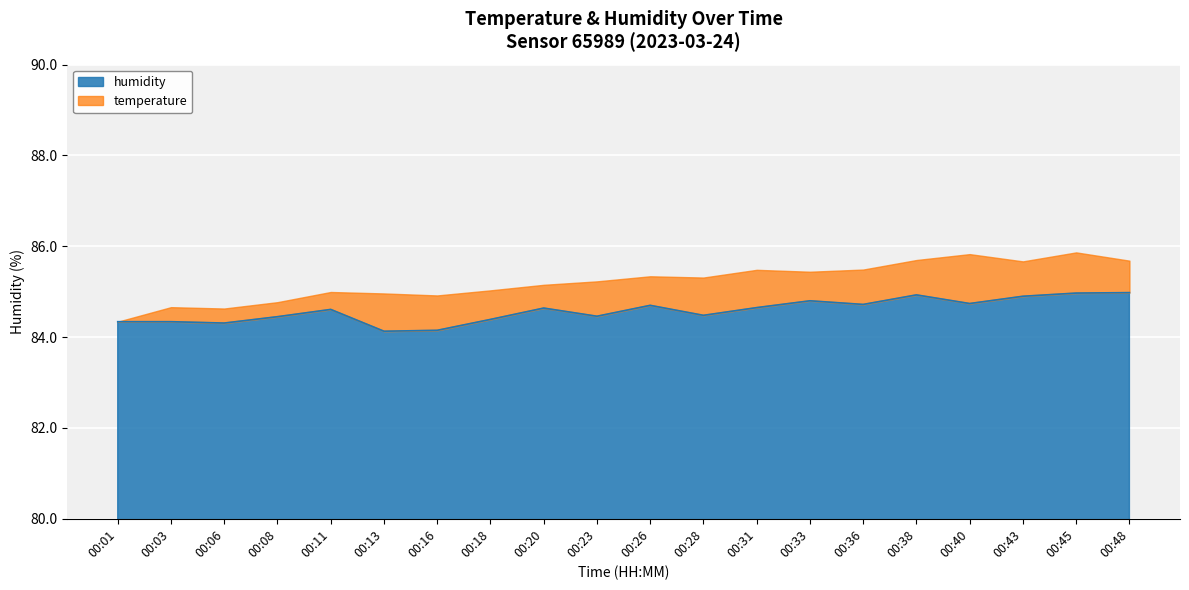

Rank the categories by value from lowest to highest.

00:13, 00:16, 00:06, 00:01, 00:03, 00:18, 00:08, 00:23, 00:28, 00:11, 00:20, 00:31, 00:26, 00:36, 00:40, 00:33, 00:43, 00:38, 00:45, 00:48